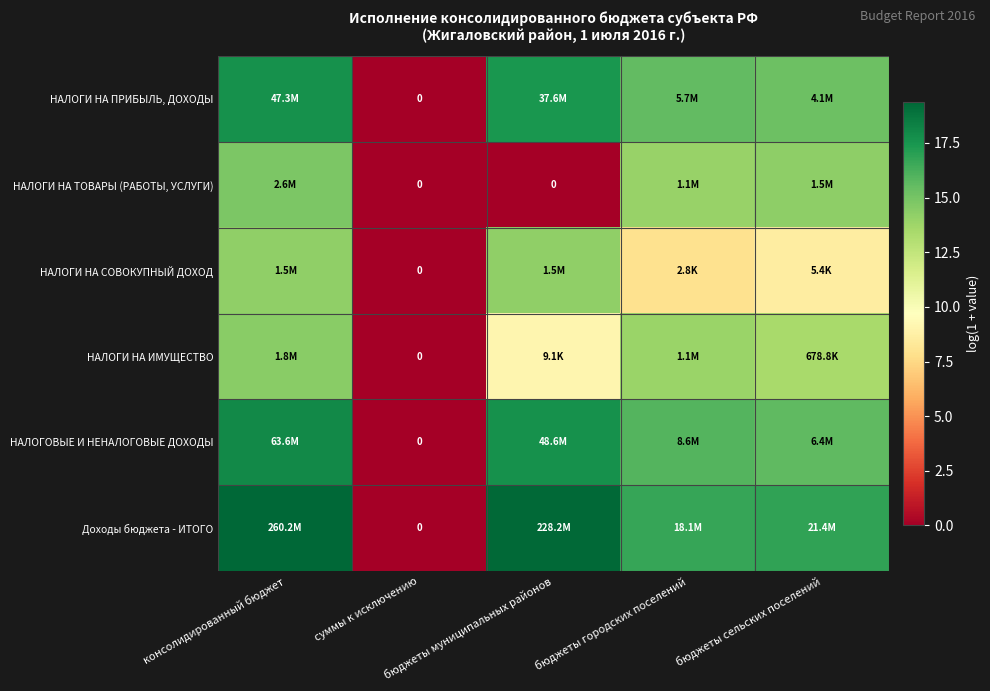

How many data points in НАЛОГИ НА СОВОКУПНЫЙ ДОХОД are less than 8?

2